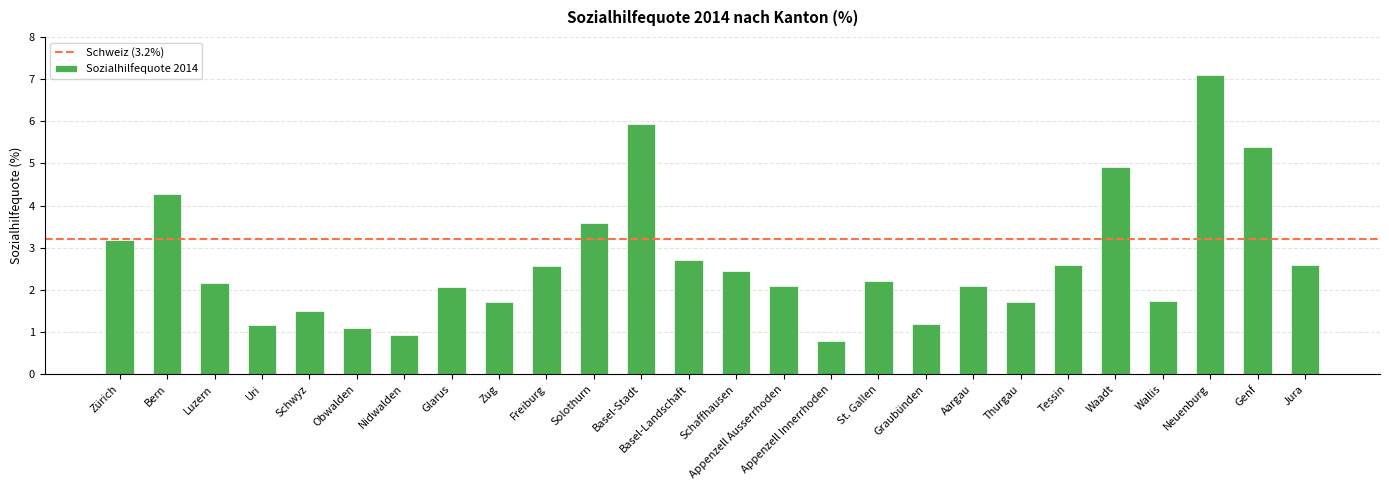

What is the approximate value at Freiburg?

2.6